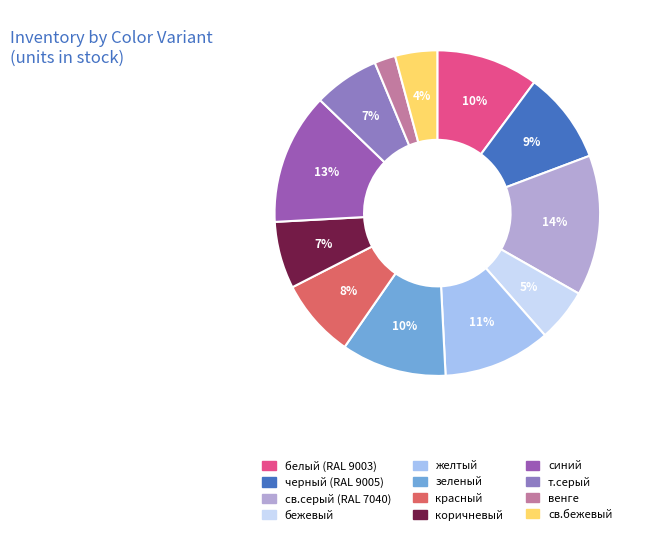

What portion of the pie excludes венге?

97.9%